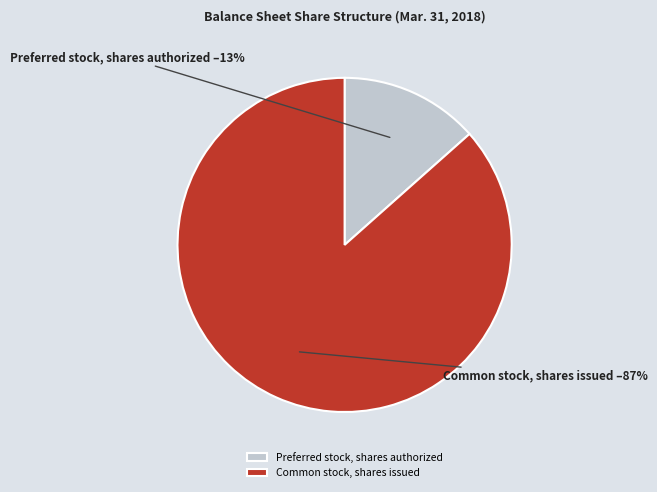

To the nearest percent, what is the combined percentage of Common stock, shares issued and Preferred stock, shares authorized?

100%